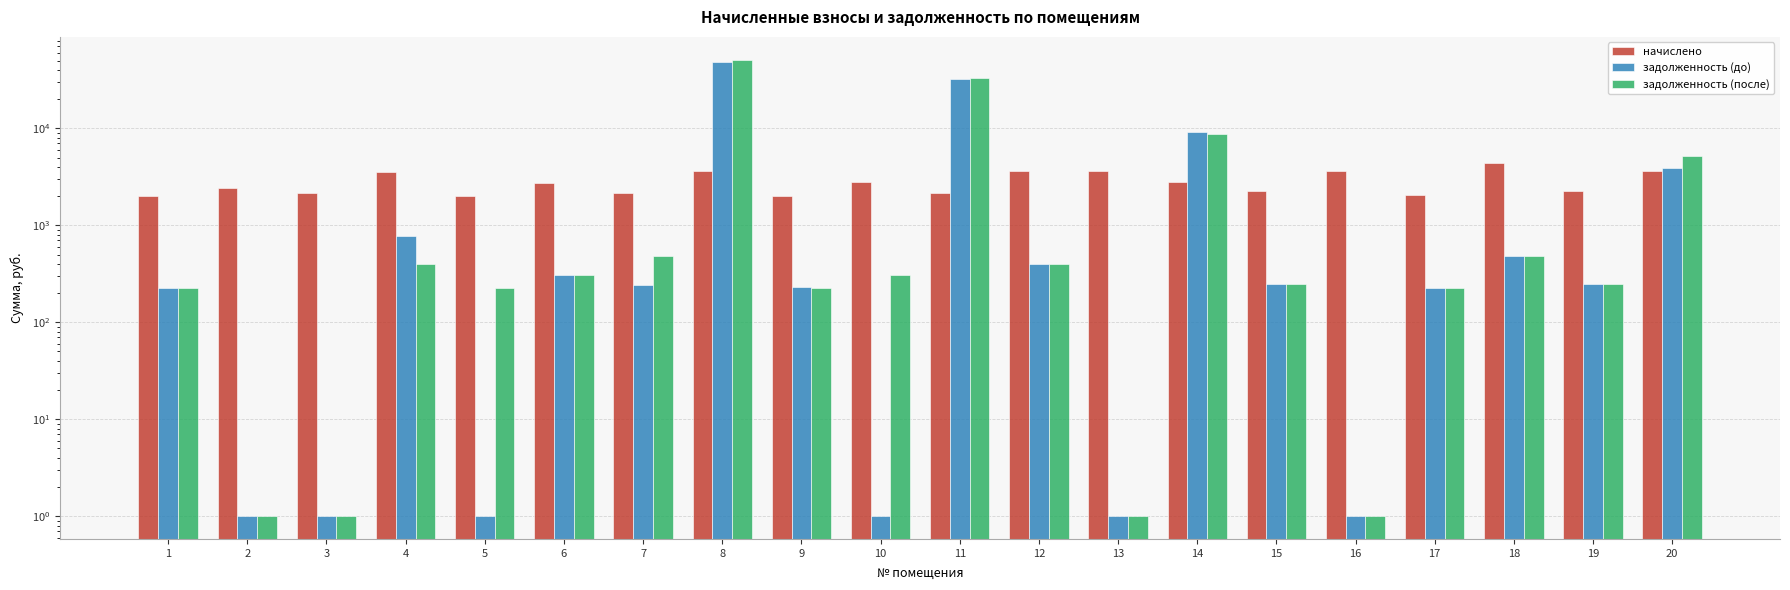

What is the lowest value of the задолженность (до) series?

1.0